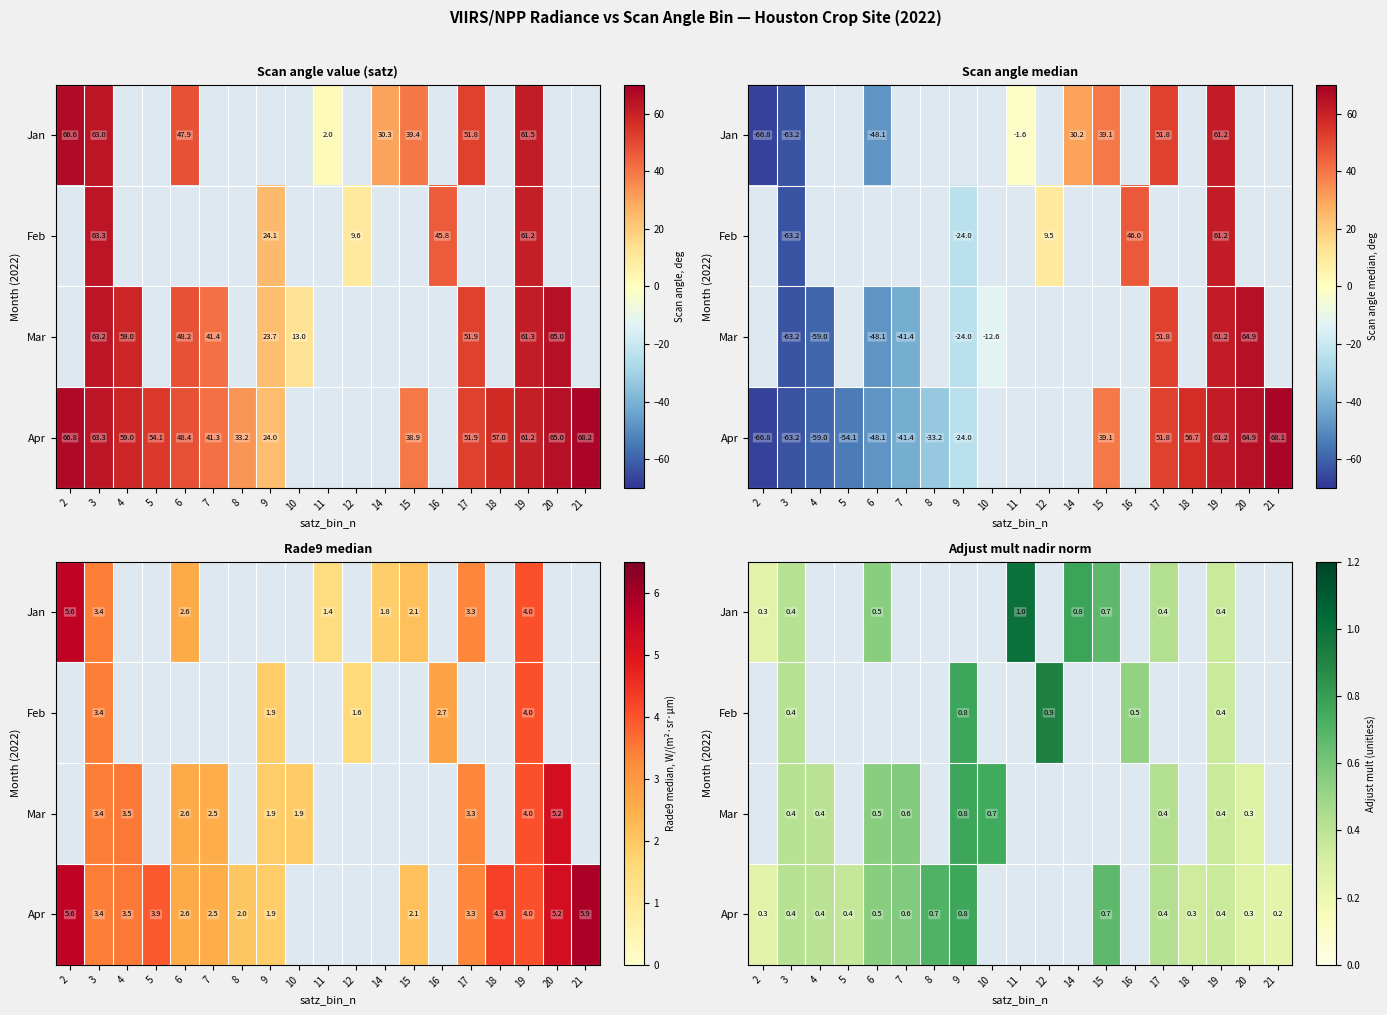

How many series are shown in this chart?

4